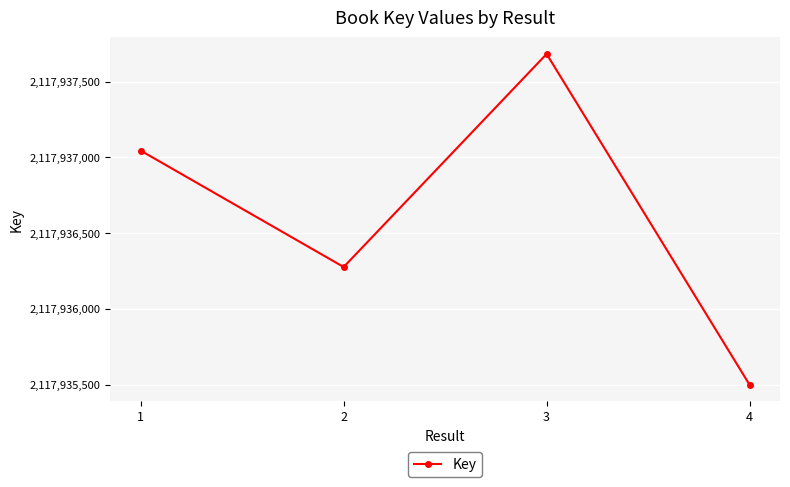

What is the average value?

2117936626